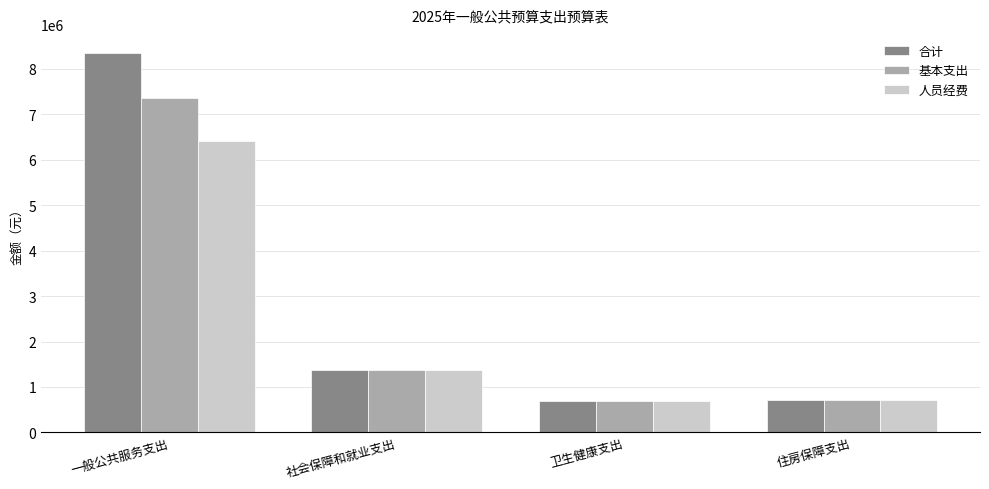

At which label does 基本支出 first exceed 1370483?

一般公共服务支出